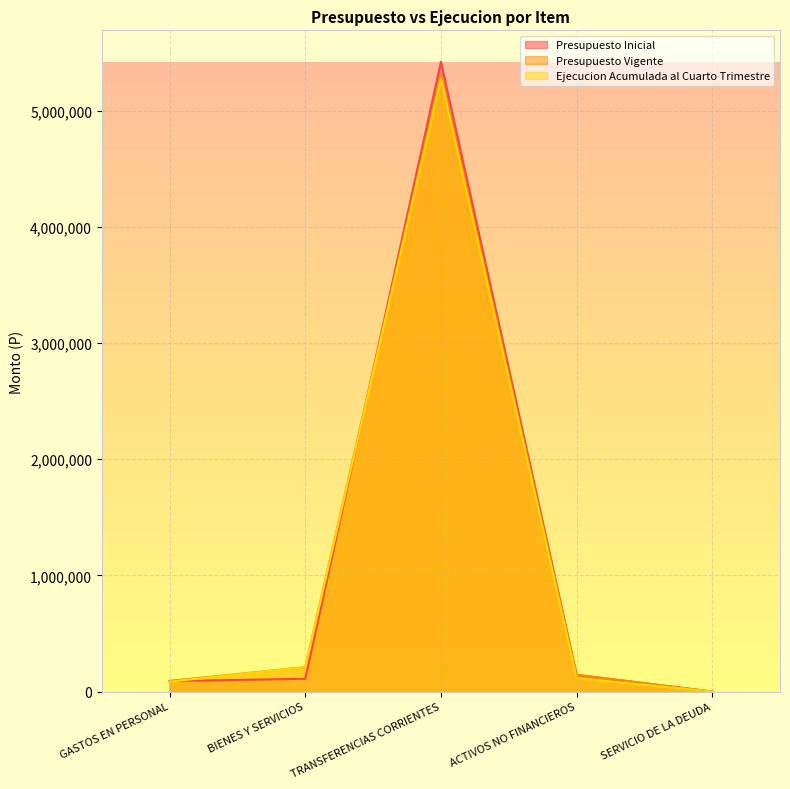

What is the spread (max minus min) of values at GASTOS EN PERSONAL?

7118